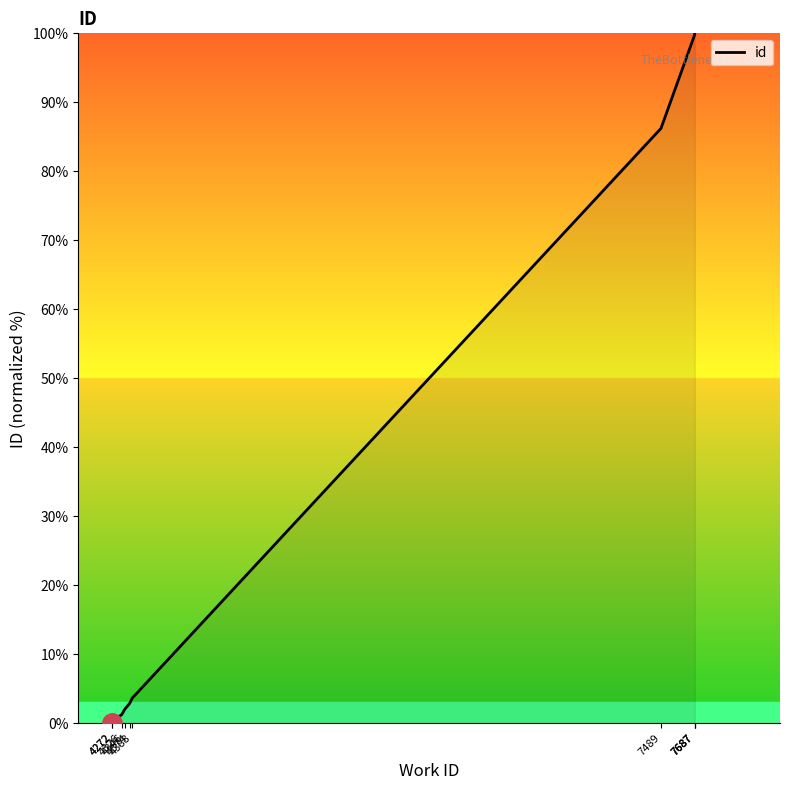

What is the change in value from 4326 to 4388?

+2.4